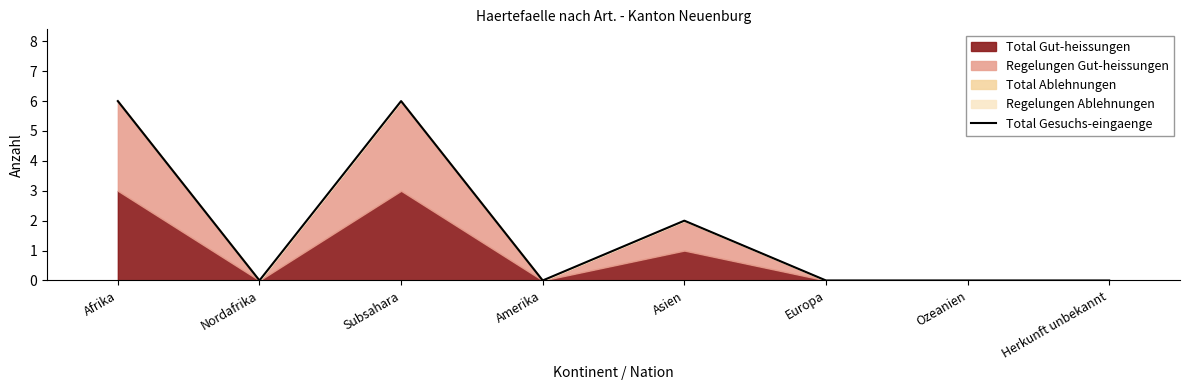

Between Asien and Nordafrika, which is larger?

Asien